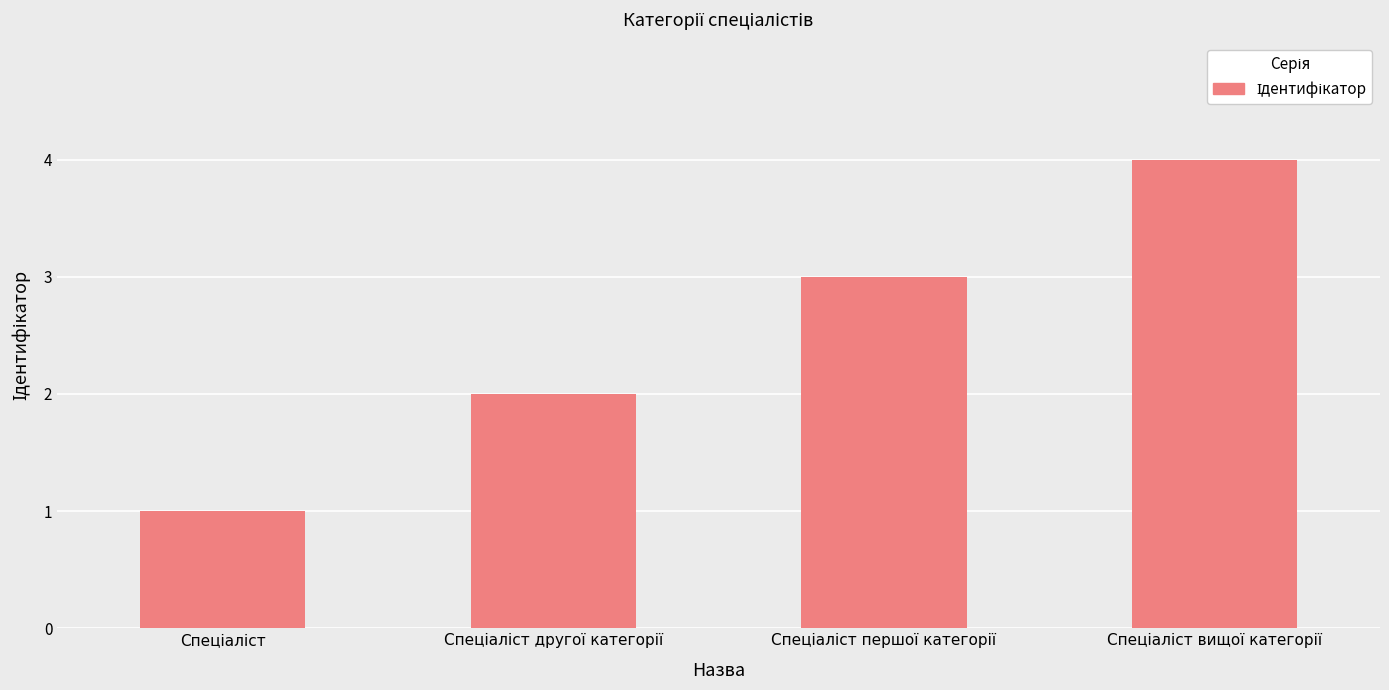

What is the greatest value displayed?

4